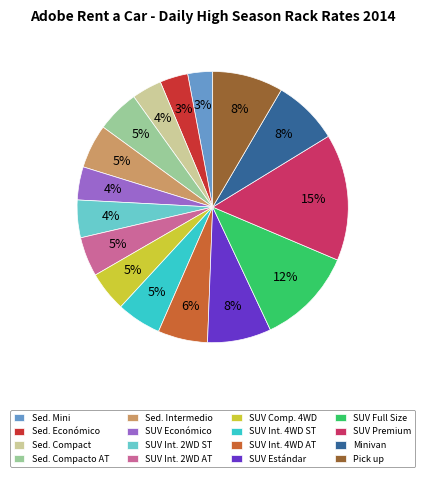

Is there a majority slice in this chart?

No